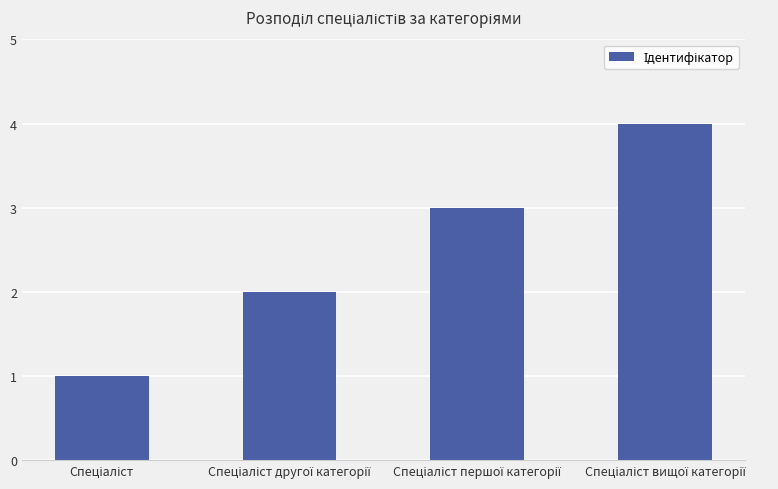

What is the sum of all values?

10